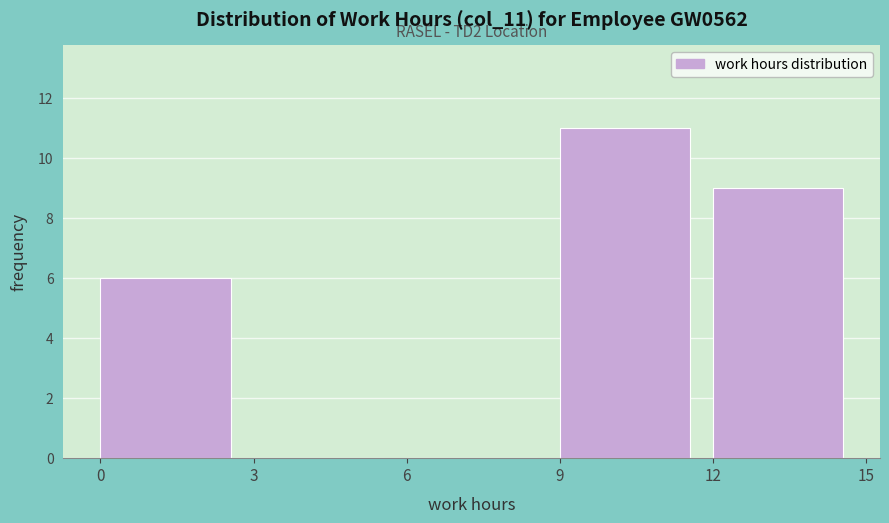

Which range on the x-axis has the tallest bar?

9 to 12